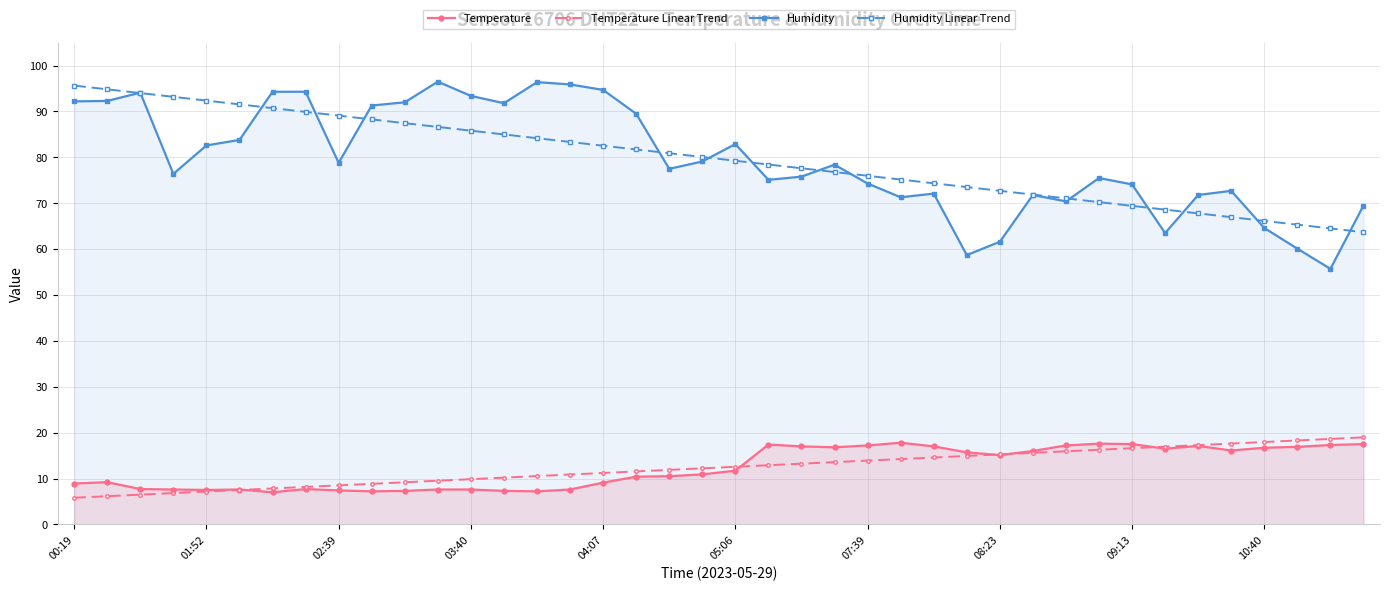

True or false: Temperature has more than 1 points higher than both neighbors.

True